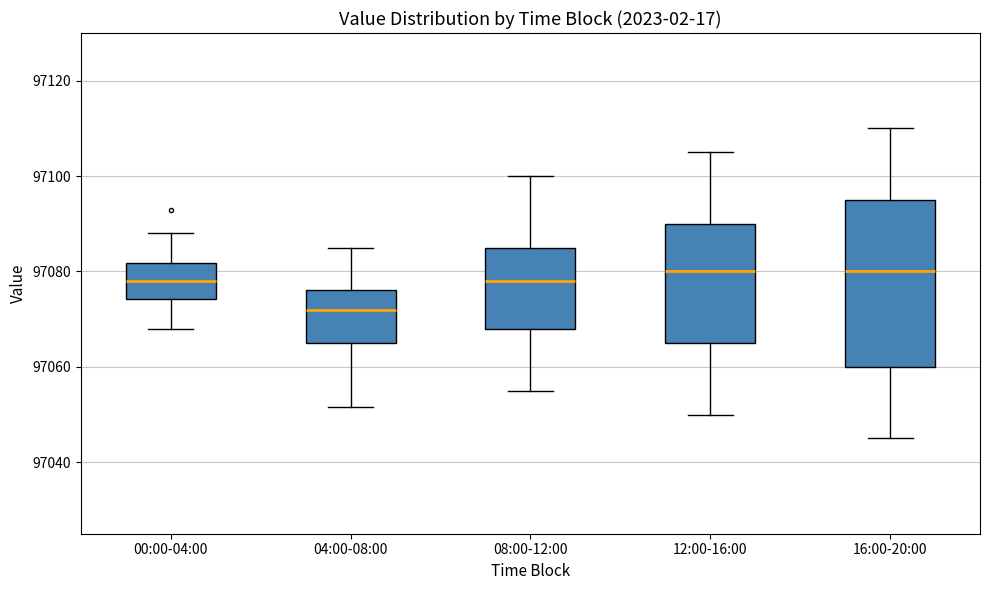

Comparing the boxes themselves (not the whiskers), which one is the tallest?

16:00-20:00